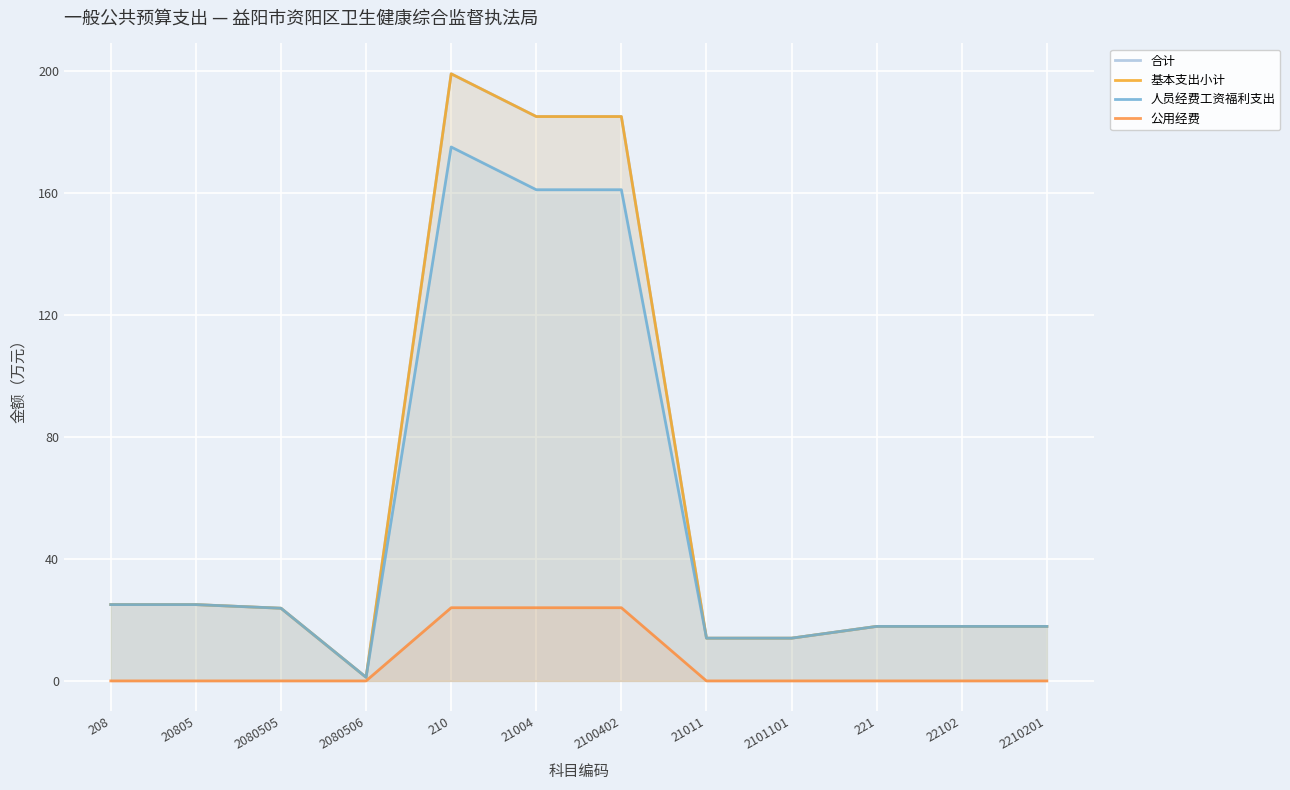

At which category is the sum across all series the highest?

210